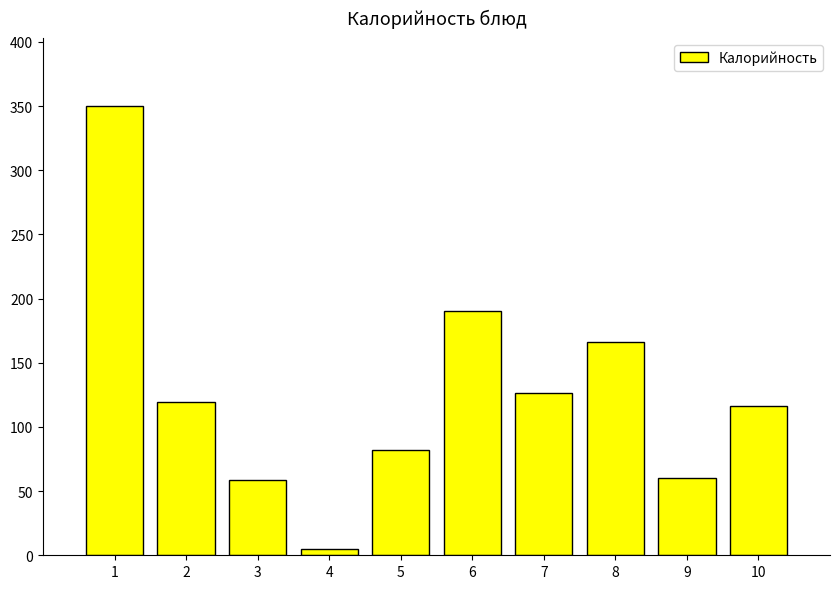

What is the ratio of the value at 1 to the value at 8?

2.1